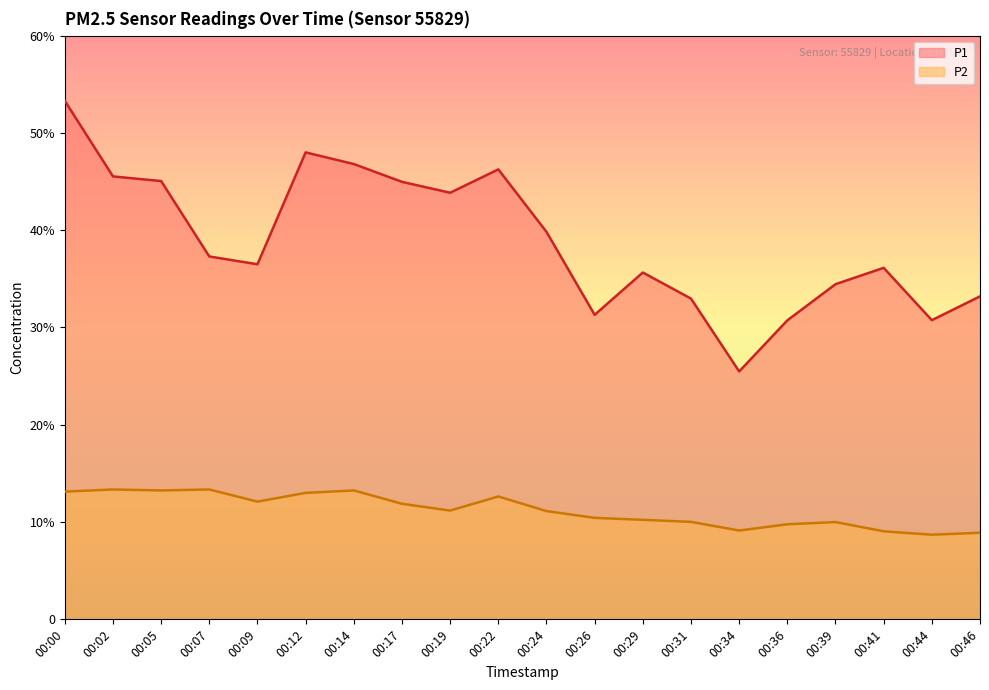

True or false: P1 and P2 cross at least once.

False